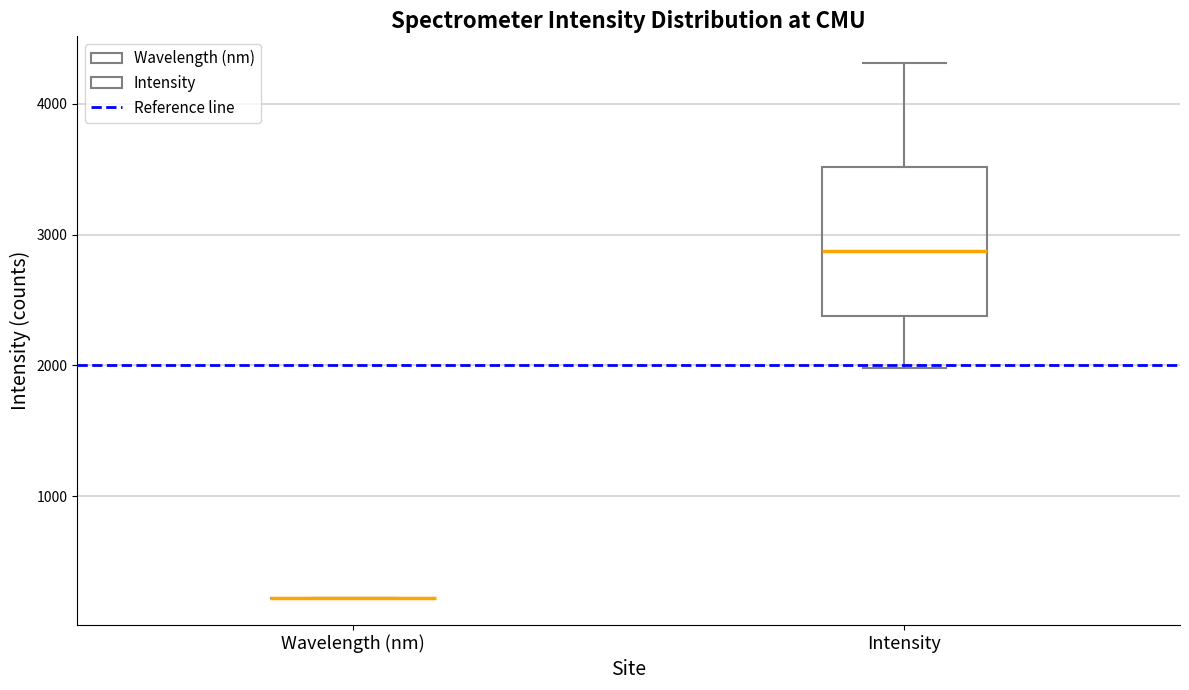

Reading left to right, read every box against the y-axis: the position of its median line, the range the box covers, and the ends of its whiskers. The values are not printed on the chart, so give them approximately, as read against the axis.

Wavelength (nm): box collapsed to a line at 200, whiskers 200 to 200
Intensity: median 2900, box 2400 to 3500, whiskers 2000 to 4300